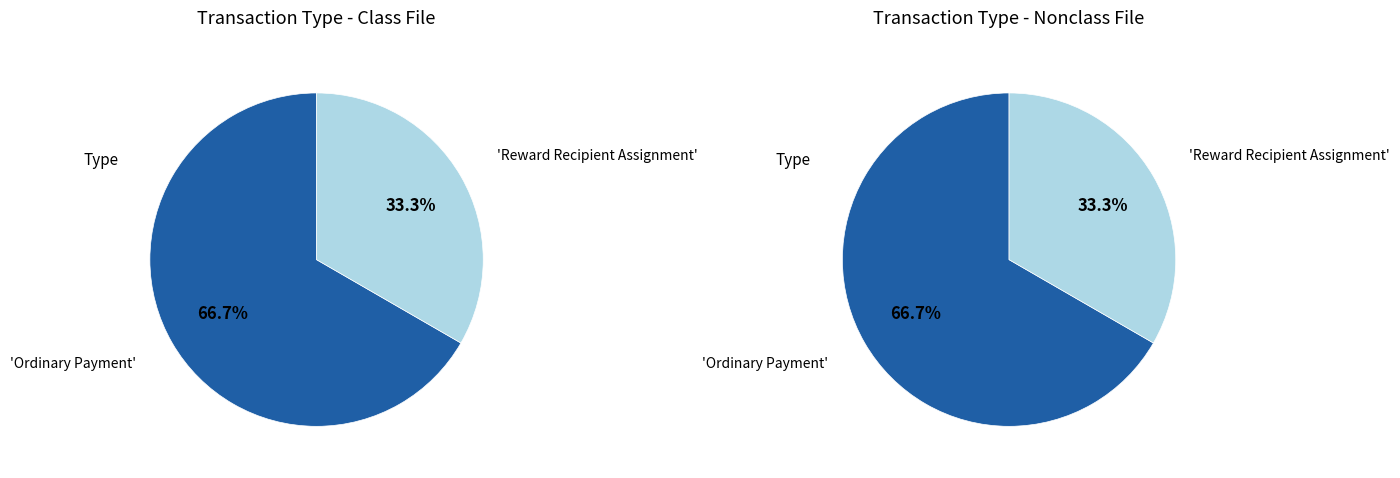

Which category has the biggest portion of the pie?

Ordinary Payment (379230)